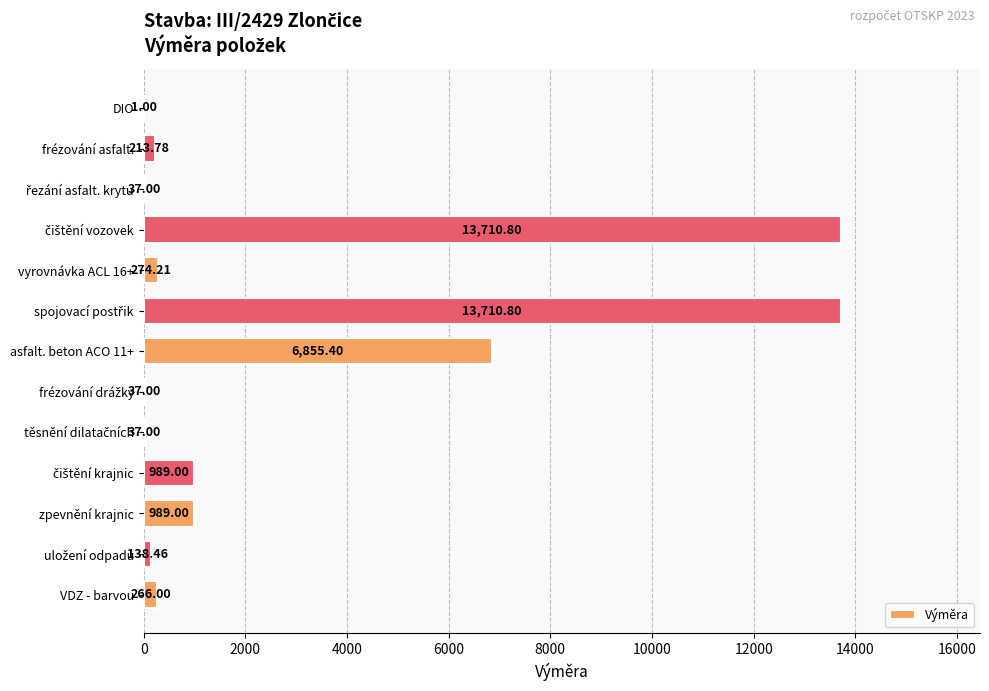

What is the change in value from frézování asfalt. to VDZ - barvou?

+52.2